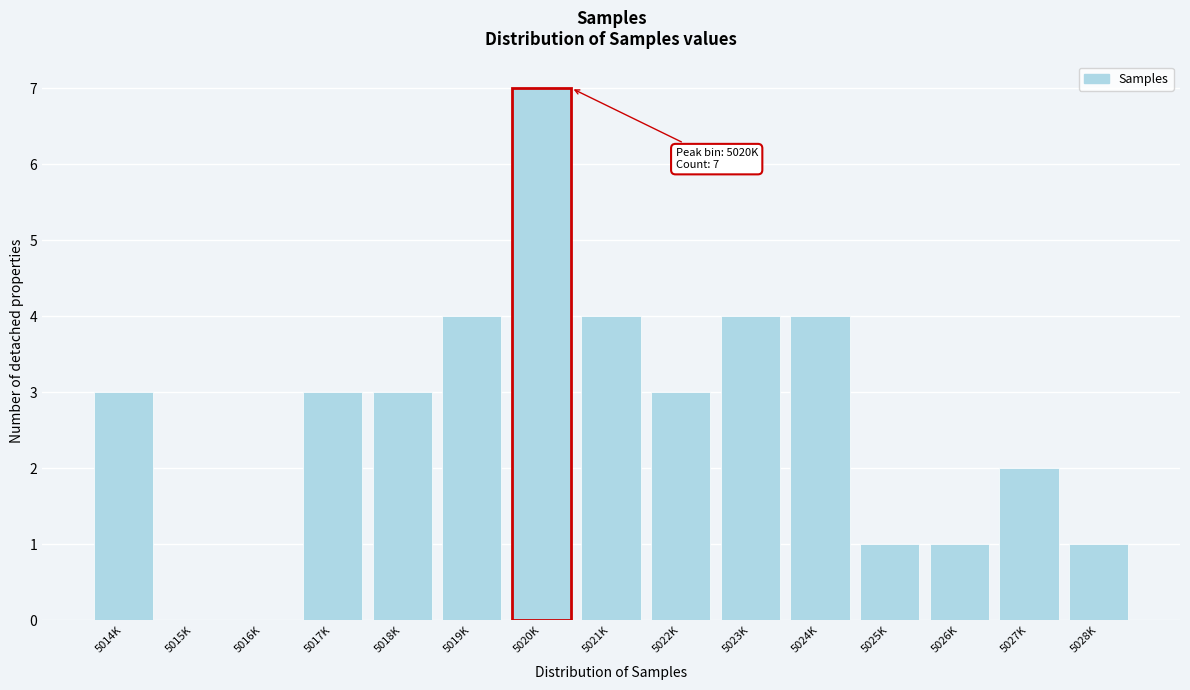

Reading left to right, list all the values displayed in this chart.

5014K=3	5015K=0	5016K=0	5017K=3	5018K=3	5019K=4	5020K=7	5021K=4	5022K=3	5023K=4	5024K=4	5025K=1	5026K=1	5027K=2	5028K=1